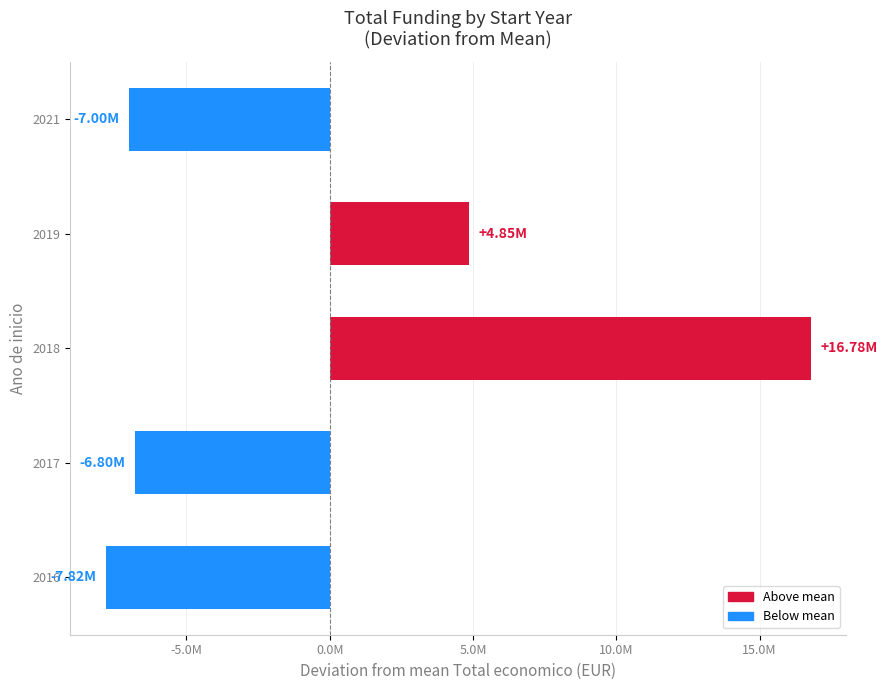

Does the chart contain any negative values?

Yes